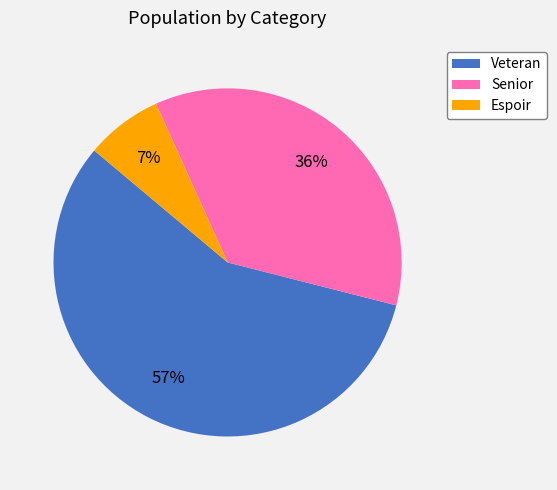

Combined, do Senior and Espoir account for over 50%?

No